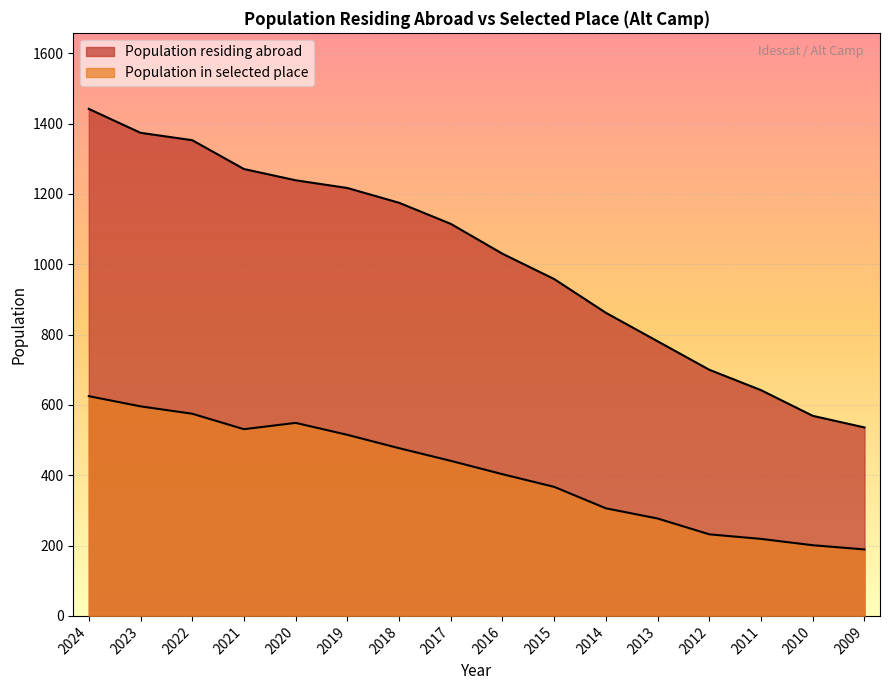

Rank the series by their maximum value, from highest to lowest.

Population residing abroad, Population in selected place